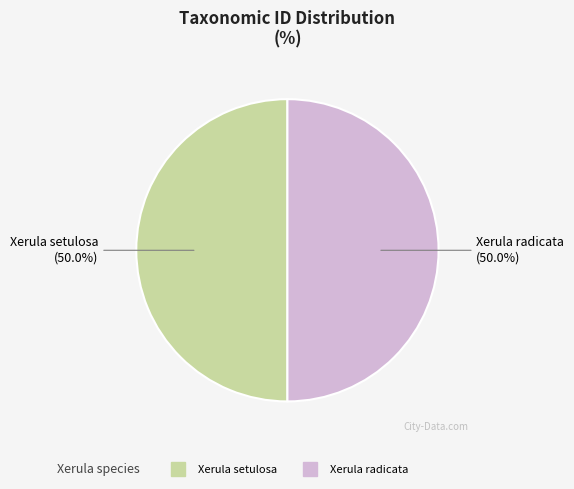

How much of the chart is everything except Xerula radicata?

50.0%